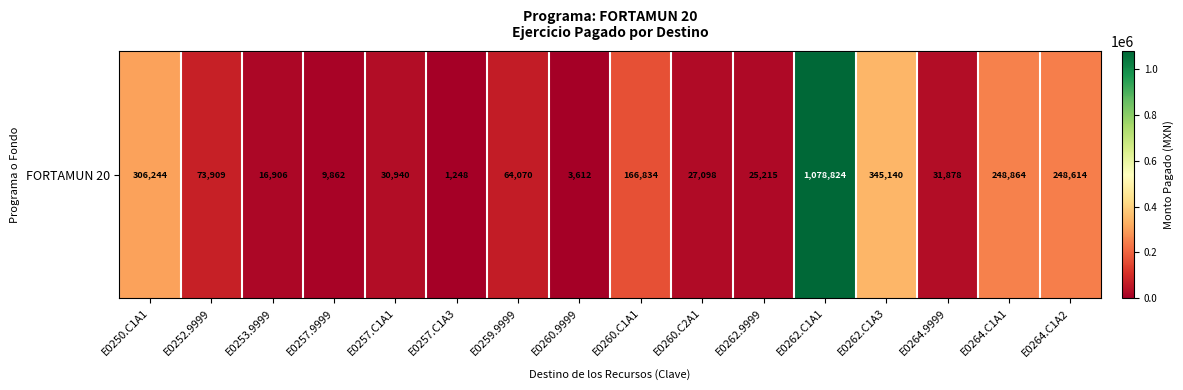

At which category does the chart reach its peak across all series?

E0262.C1A1